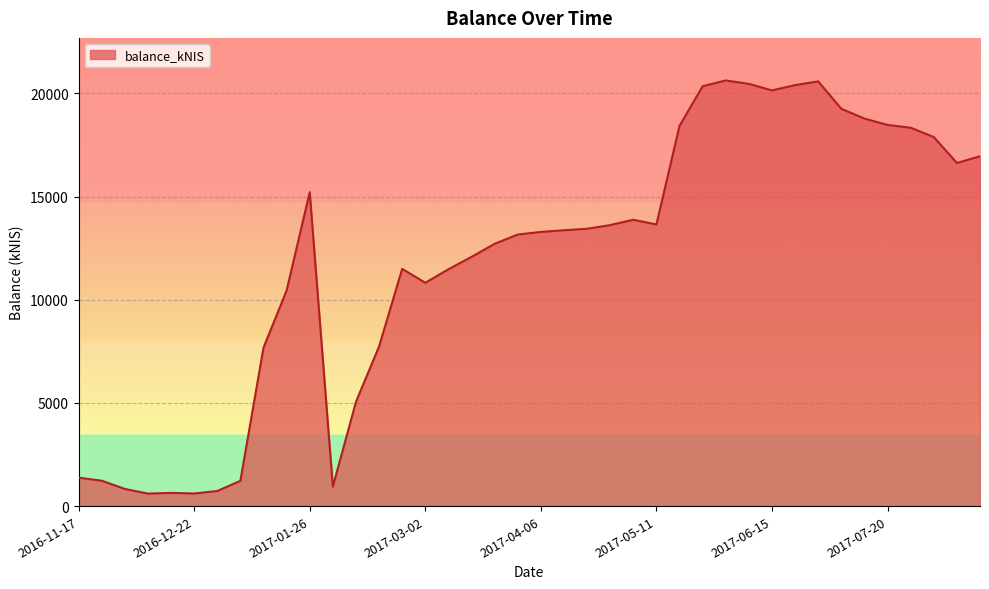

What is the smallest value displayed?

605.9